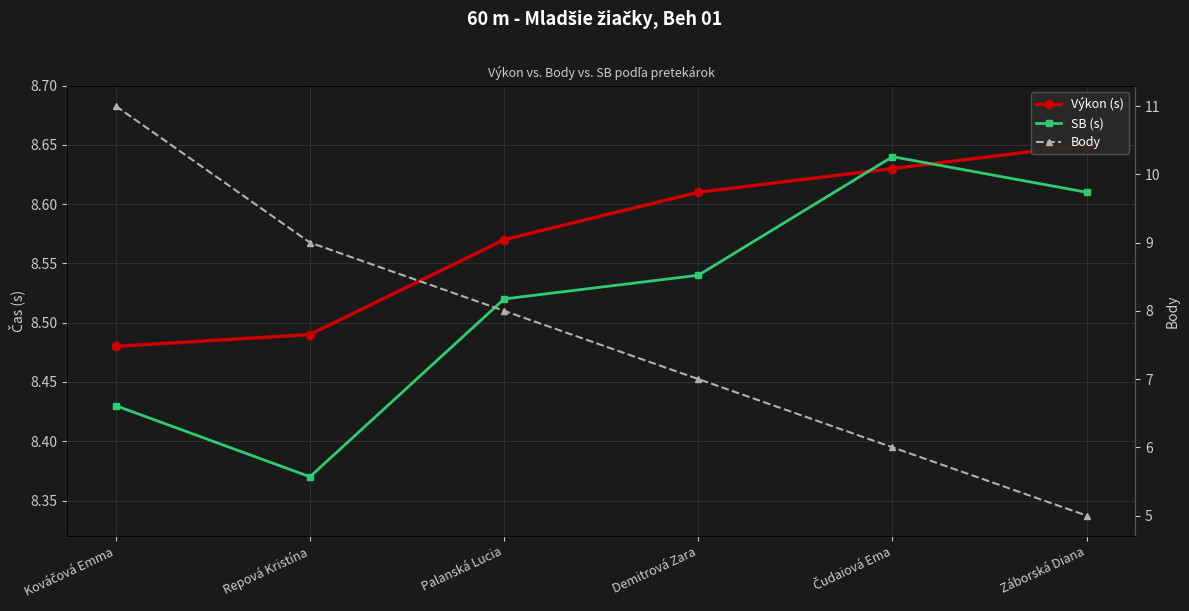

At which category is the sum across all series the highest?

Kováčová Emma